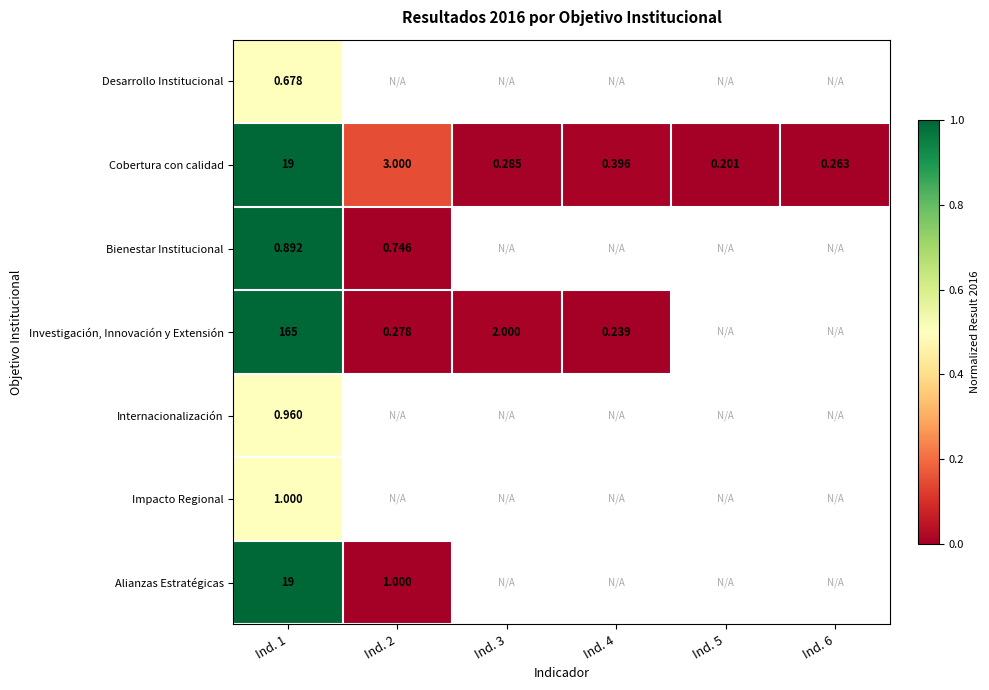

What is the difference between the maximum and minimum values in the Alianzas Estratégicas series?

1.0